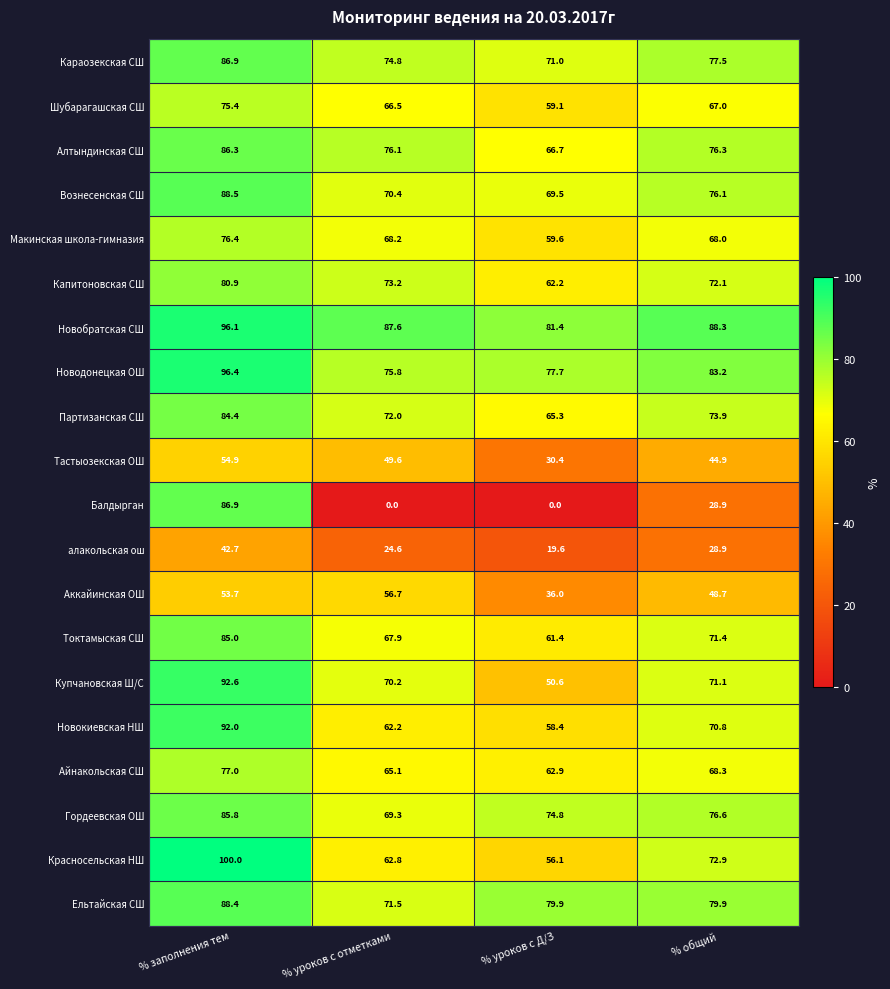

The value of Купчановская Ш/С at % уроков с Д/З is 88.0. True or false?

False